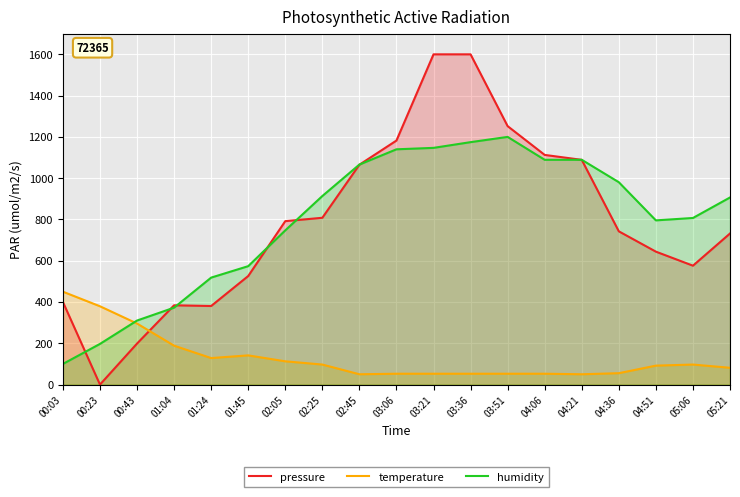

How many values in the humidity series exceed 906?

10